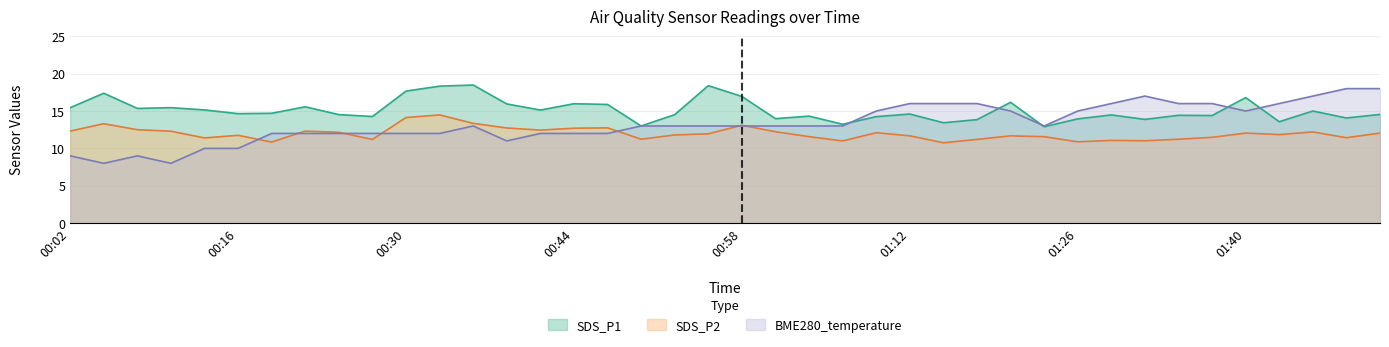

Does the chart display data point markers on the line(s)?

No